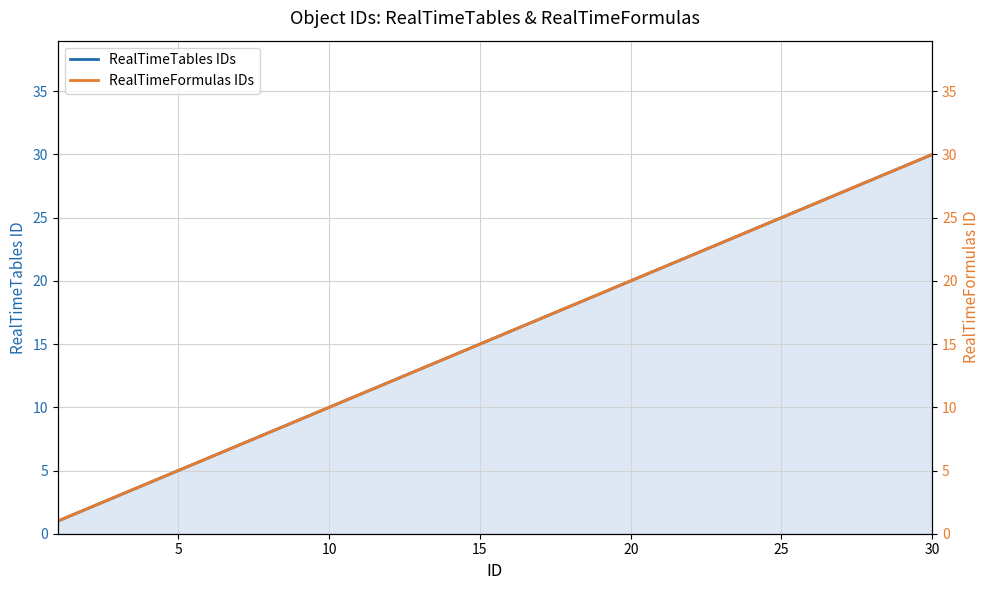

True or false: RealTimeTables IDs and RealTimeFormulas IDs intersect in this chart.

False